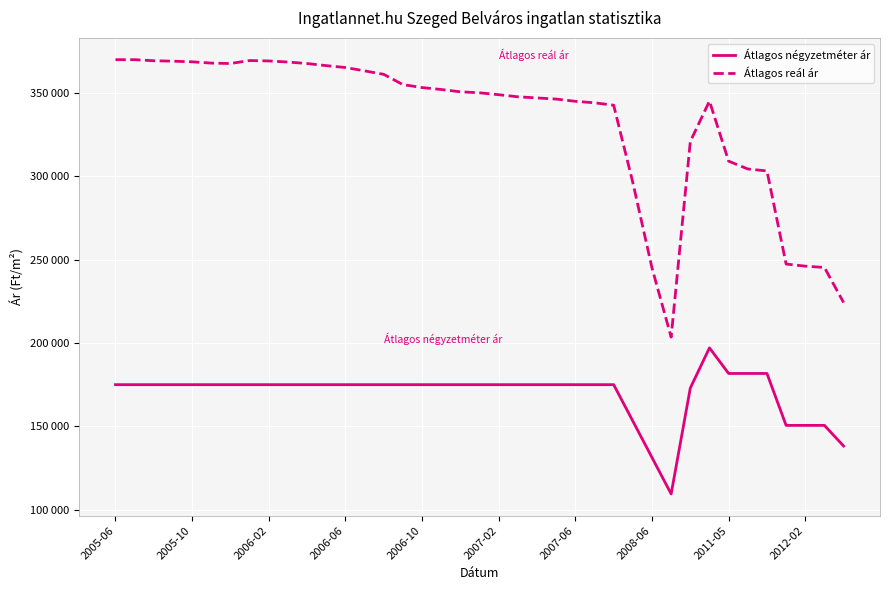

Reading left to right, list all the values displayed in this chart.

Átlagos négyzetméter ár: 175000	175000	175000	175000	175000	175000	175000	175000	175000	175000	175000	175000	175000	175000	175000	175000	175000	175000	175000	175000	175000	175000	175000	175000	175000	175000	175000	153144	131289	109433	172972	197068	181720	181720	181720	150561	150561	150561	138201
Átlagos reál ár: 369979	369979	369336	369080	368696	367930	367676	369465	369208	368568	367676	366408	365275	363278	361179	355027	353257	352087	350693	350115	348966	347710	347029	346351	345002	344108	342666	296241	245067	203520	320902	345153	309092	304404	303233	247365	246100	245308	224267